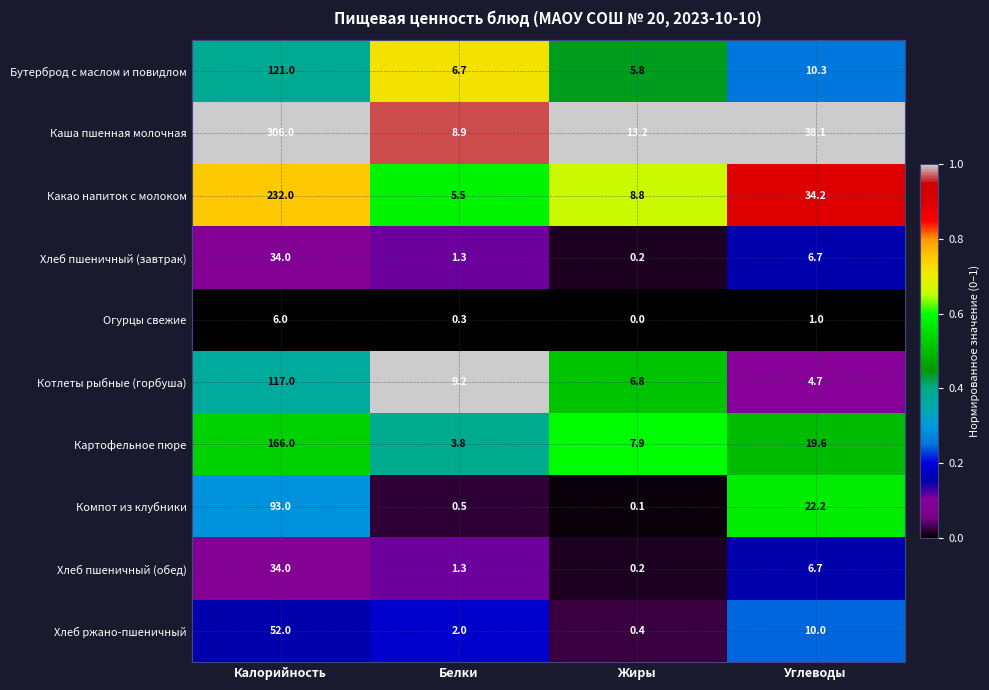

List the labels in order of Бутерброд с маслом и повидлом value, smallest first.

Жиры, Белки, Углеводы, Калорийность